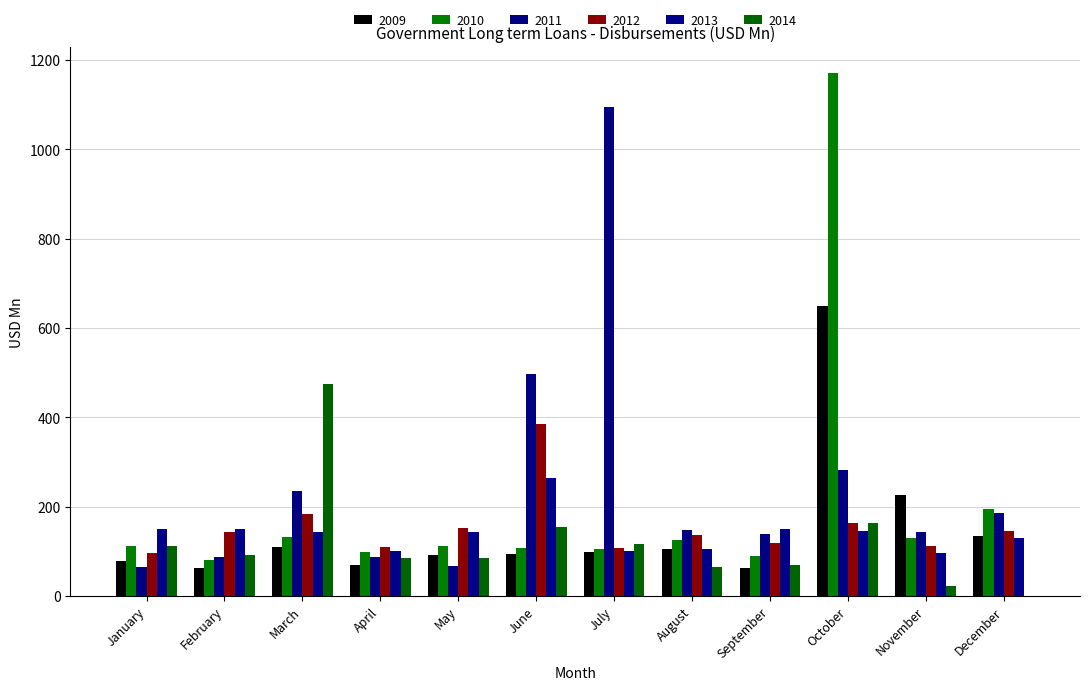

At July, list the series in order from largest to smallest.

2011, 2014, 2012, 2010, 2013, 2009